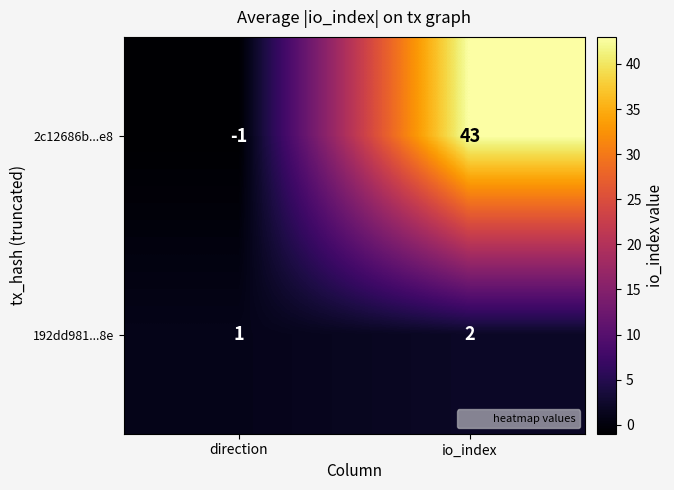

Where is 192dd981...8e nearest to the value 1?

direction